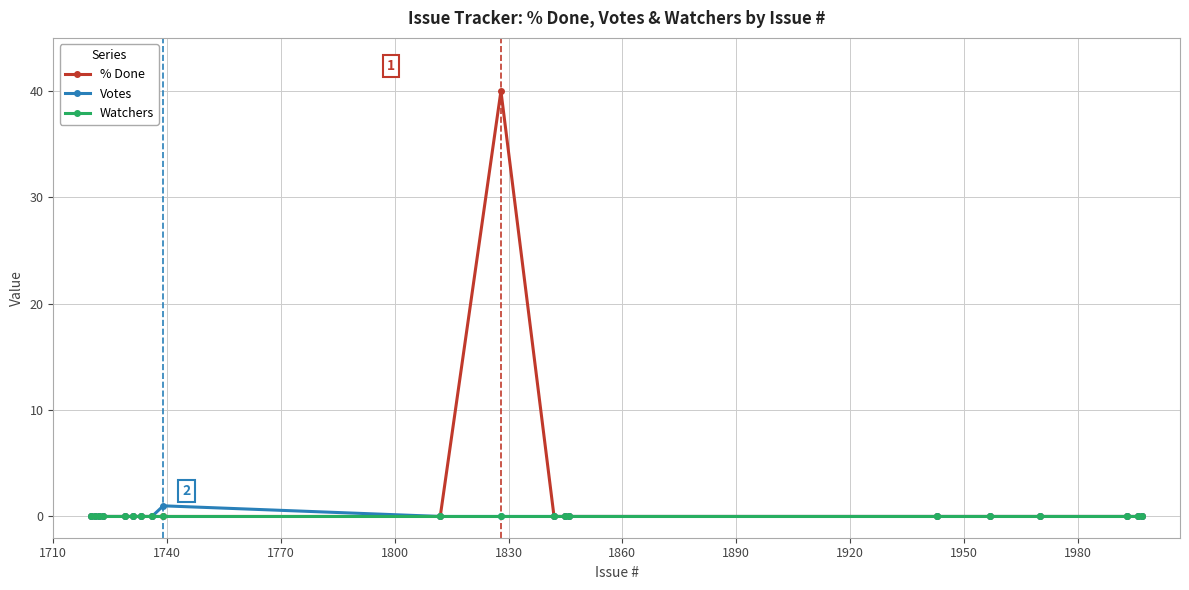

Which series has the largest total across all categories?

% Done